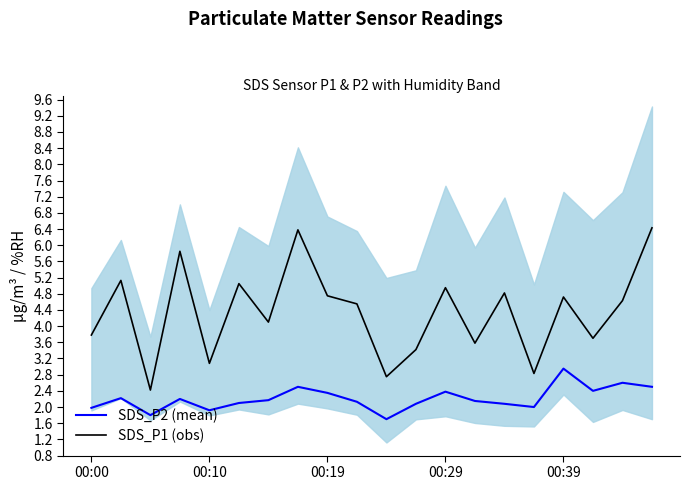

List the series in order of their overall mean, highest first.

SDS_P1 (obs), SDS_P2 (mean)